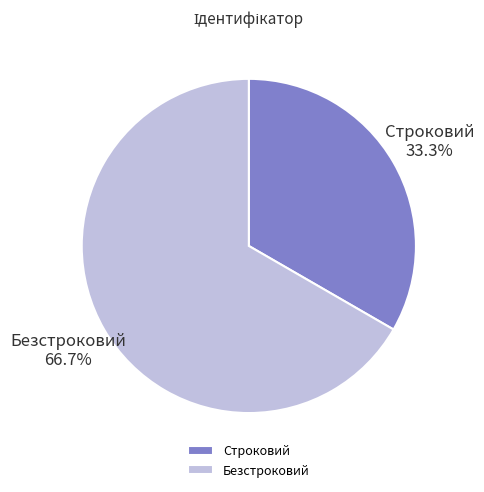

Rank the categories by value from lowest to highest.

Строковий, Безстроковий